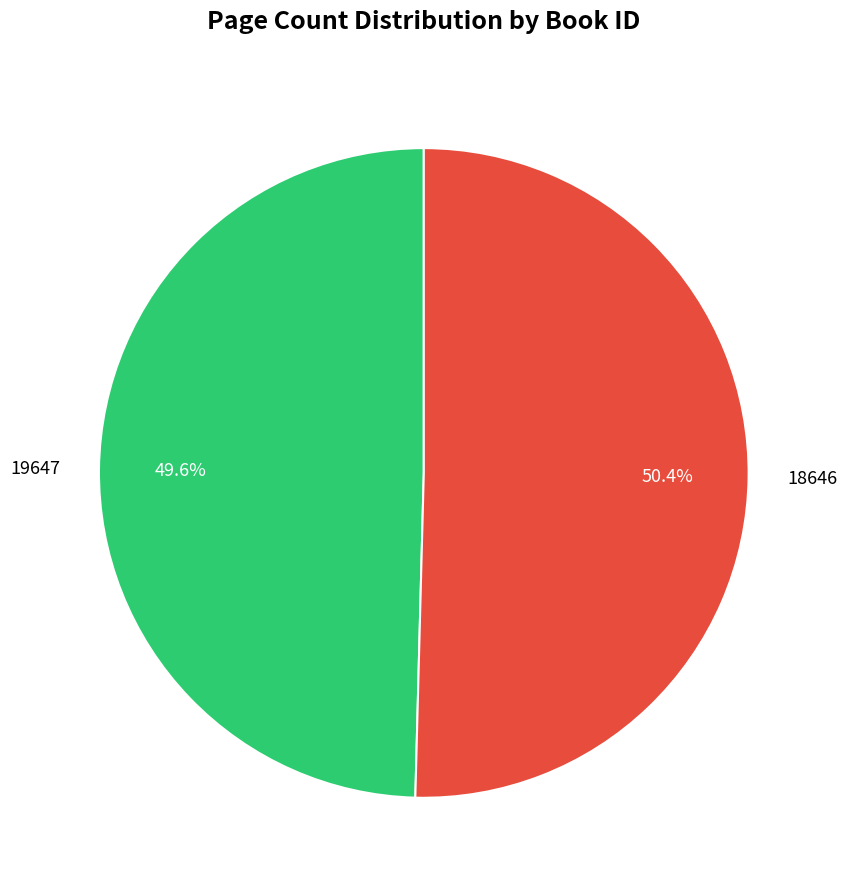

Which slice represents more than half of the pie?

18646